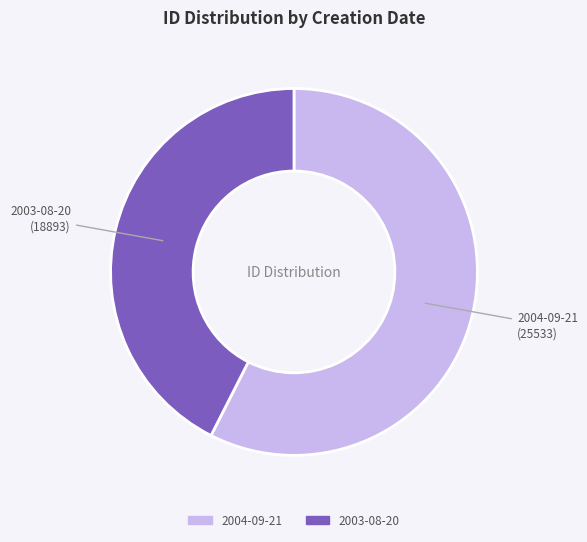

Count the number of slices in the pie.

2